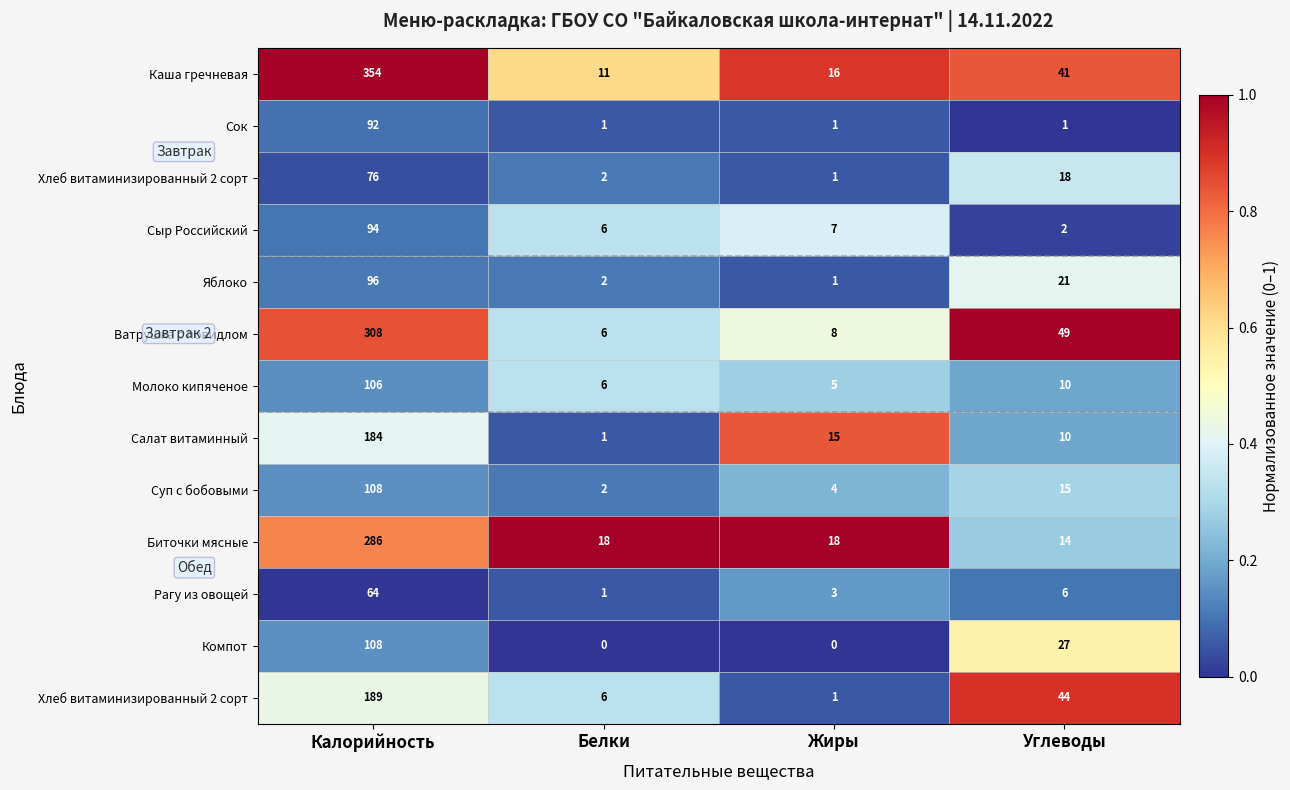

At how many categories does at least one series exceed 0?

4